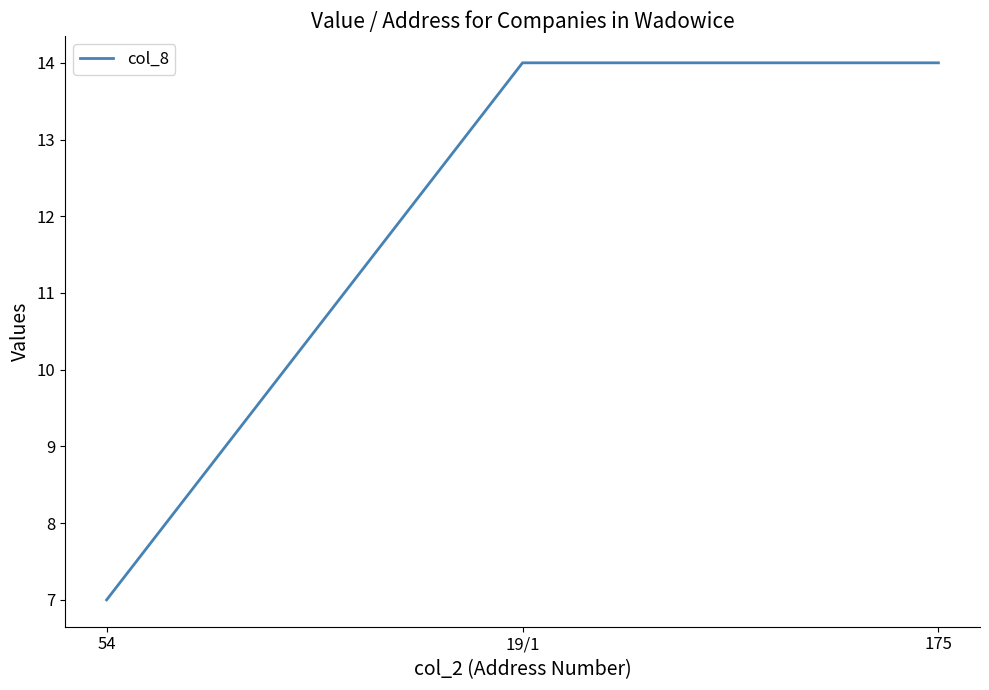

What is the sum of all values?

35